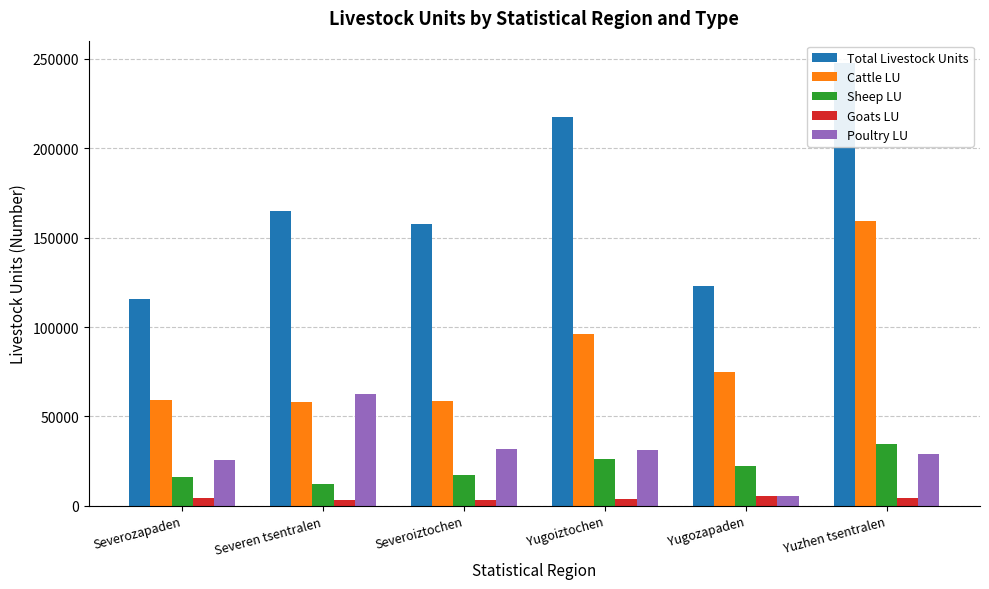

The value of Poultry LU at Severoiztochen is 31625.4. True or false?

True